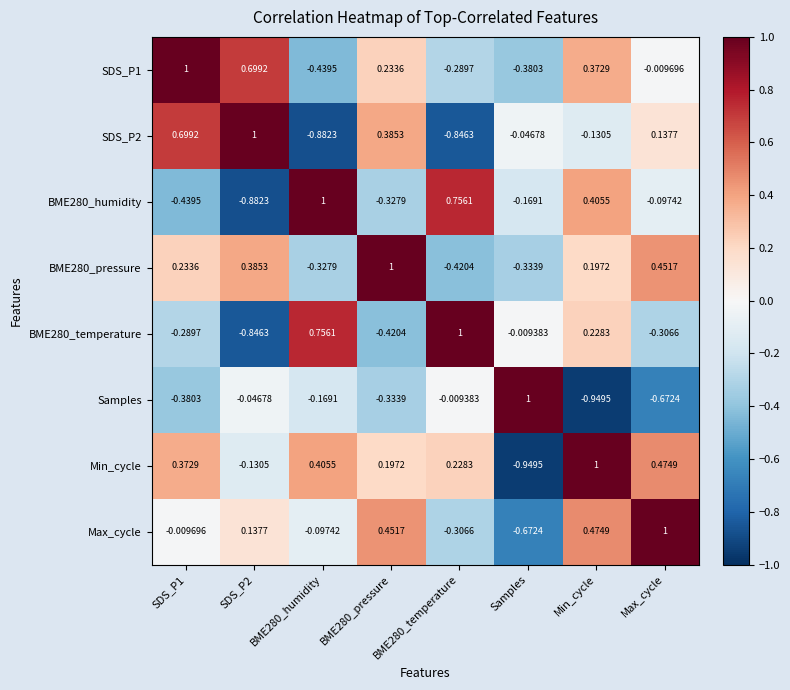

At which label is BME280_pressure closest to 0?

Min_cycle